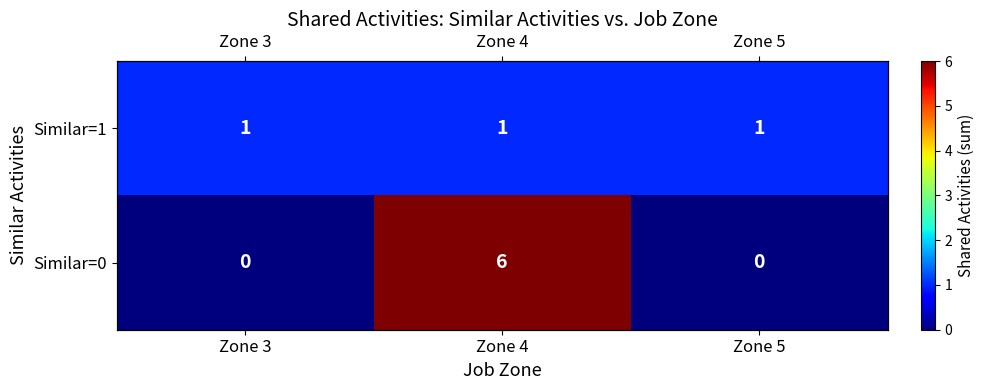

Which series has the largest range (max minus min)?

Similar=0